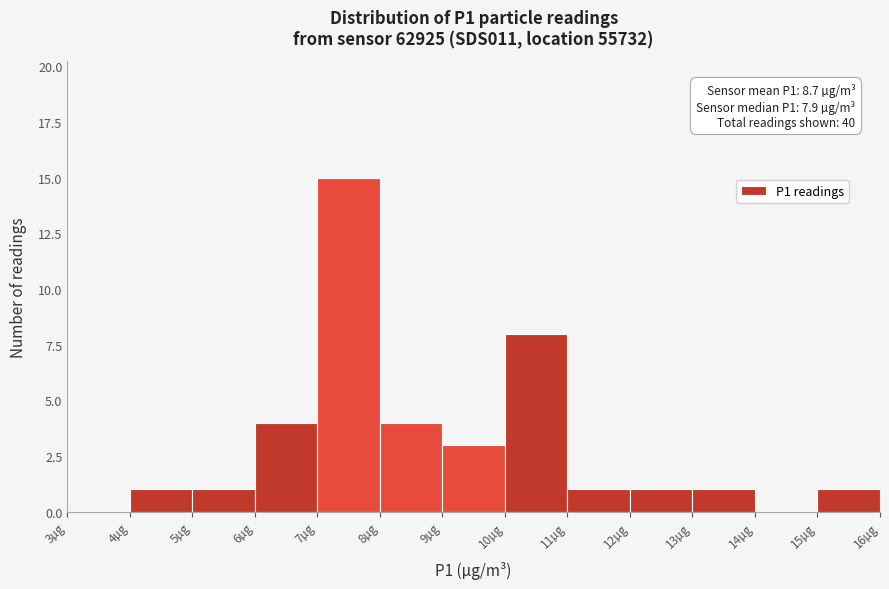

Which range on the x-axis has the tallest bar?

7 to 8